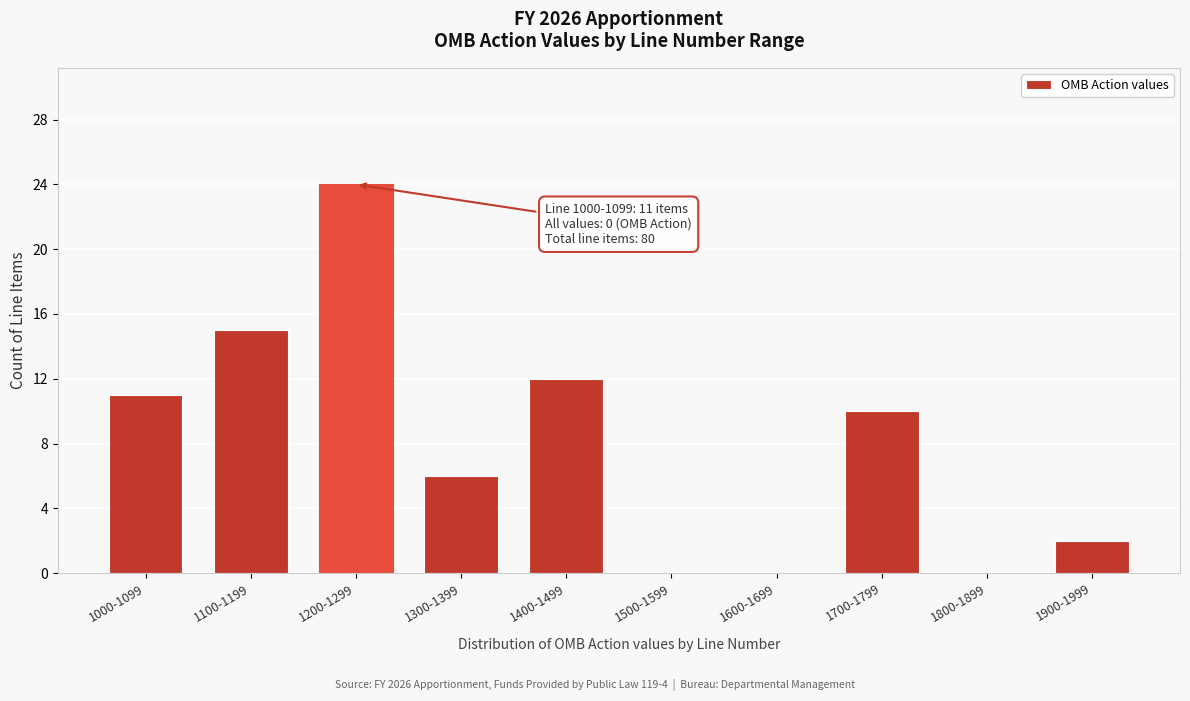

Reading right to left, what are all the values shown in this chart?

1900-1999=2	1800-1899=0	1700-1799=10	1600-1699=0	1500-1599=0	1400-1499=12	1300-1399=6	1200-1299=24	1100-1199=15	1000-1099=11